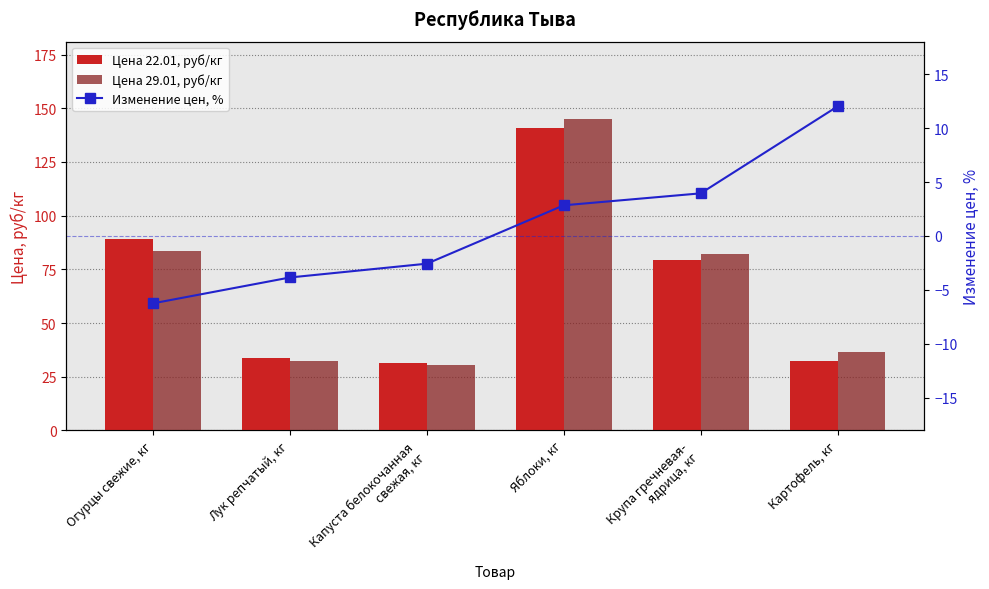

What is the value of the Изменение цен, % bar at the 4th from the left?

2.9